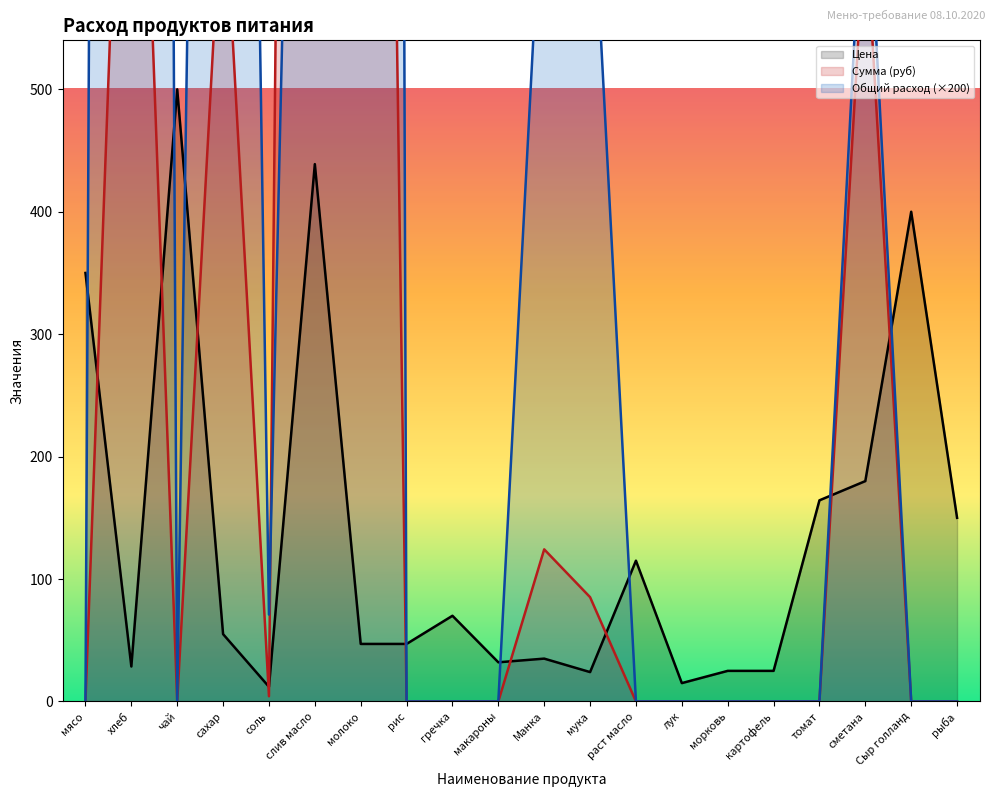

Which series has the largest range (max minus min)?

Общий расход